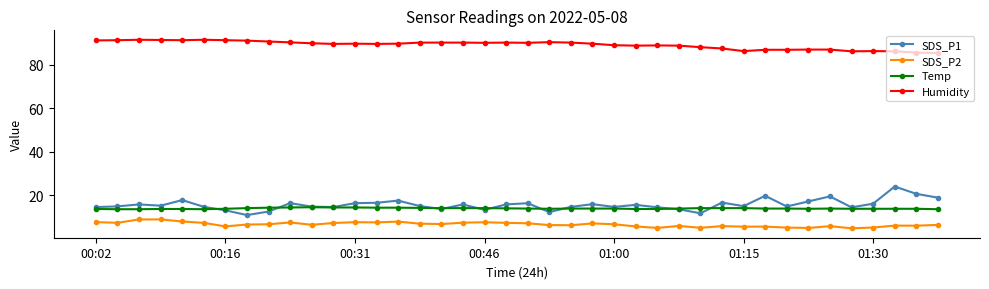

True or false: SDS_P2 and SDS_P1 cross at least once.

False